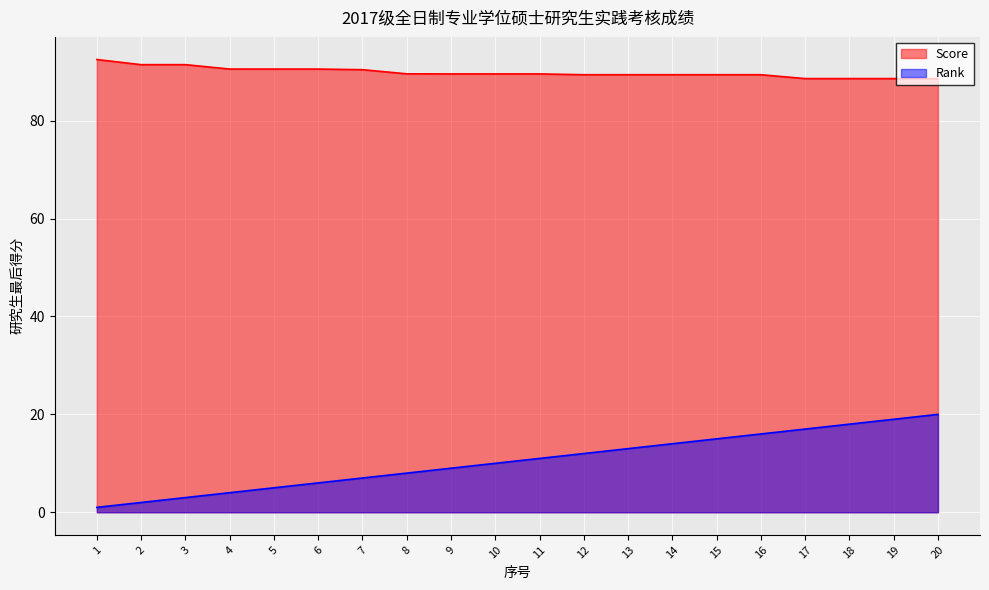

What is the lowest value of the Rank series?

1.0